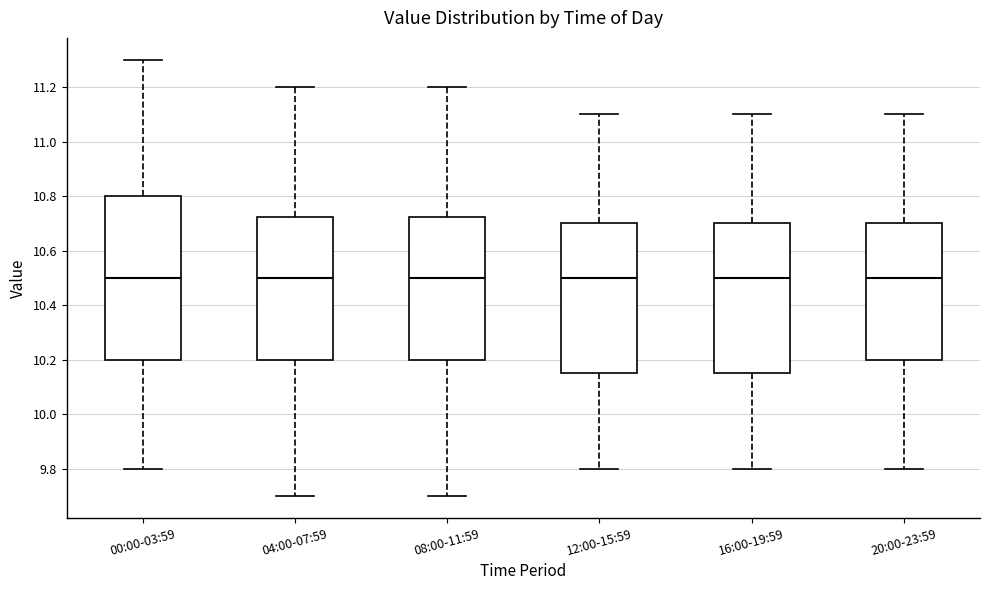

Where is the upper edge of the box for 16:00-19:59 on the y-axis? The values are not printed on the chart, so give them approximately, as read against the axis.

10.70